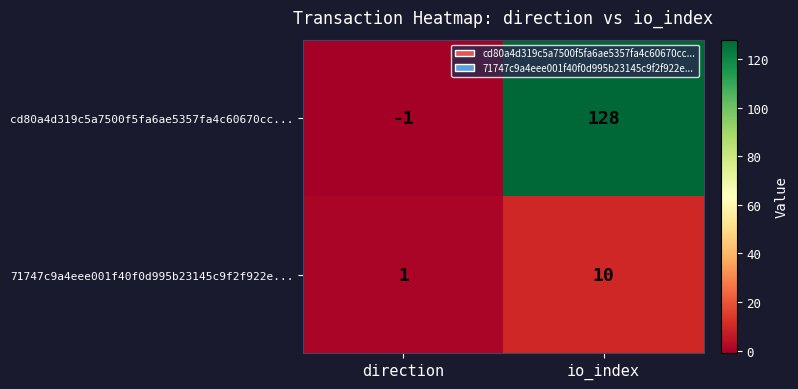

The cd80a4d319c5a7500f5fa6ae5357fa4c60670cc... series shows -1 at direction. True or false?

True